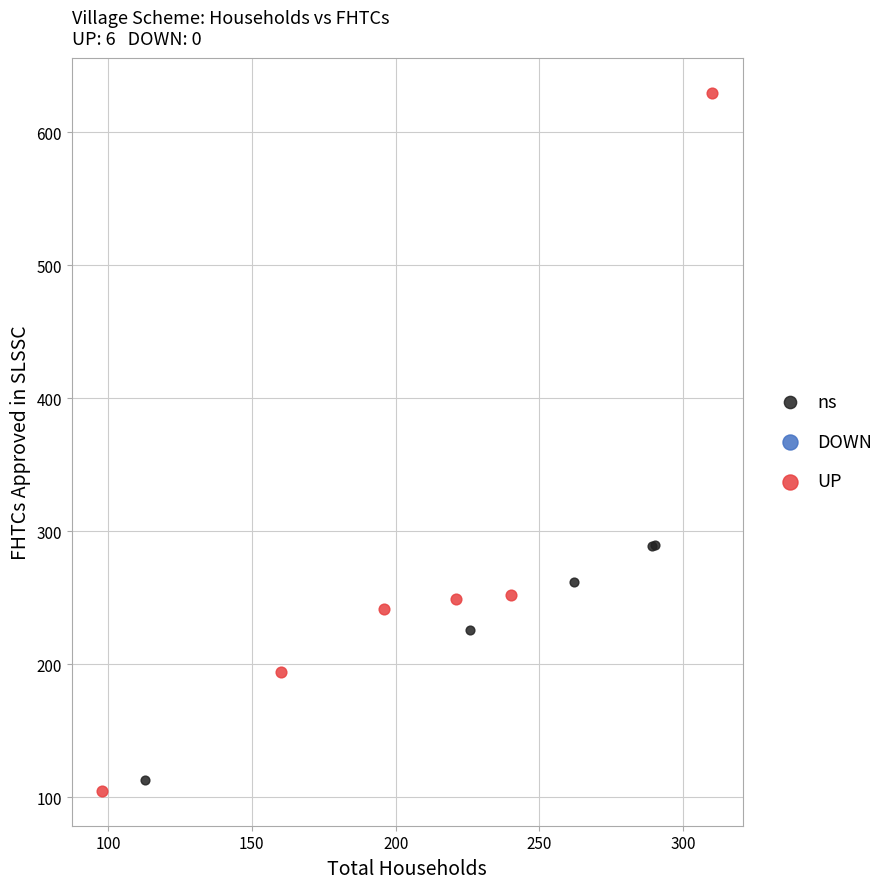

Which series reaches the maximum Y coordinate?

UP